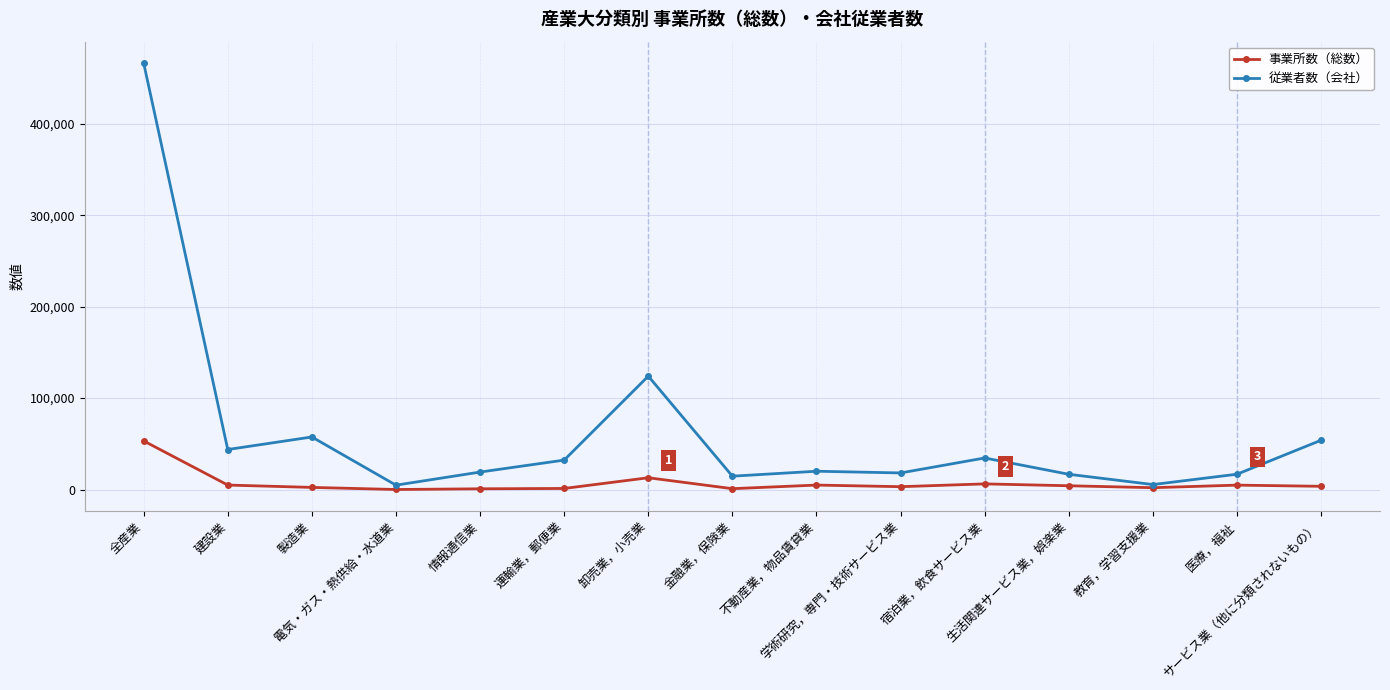

What is the label of the 8th point from the left?

金融業，保険業